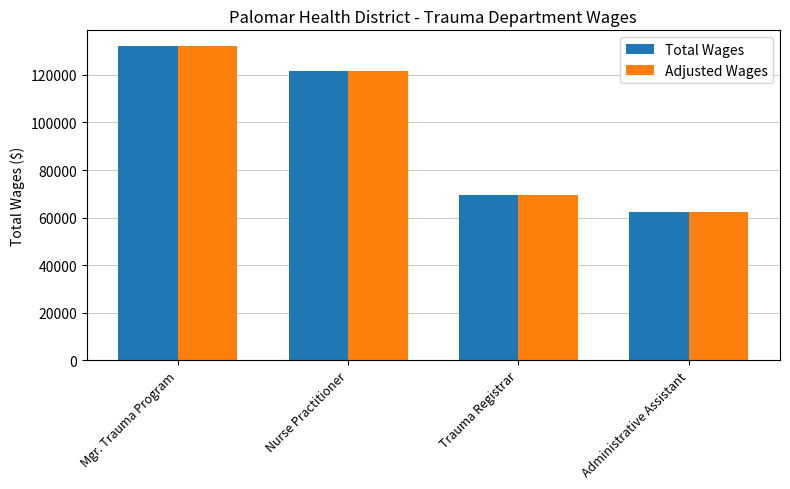

Where does the Total Wages series first go above 121825?

Mgr. Trauma Program